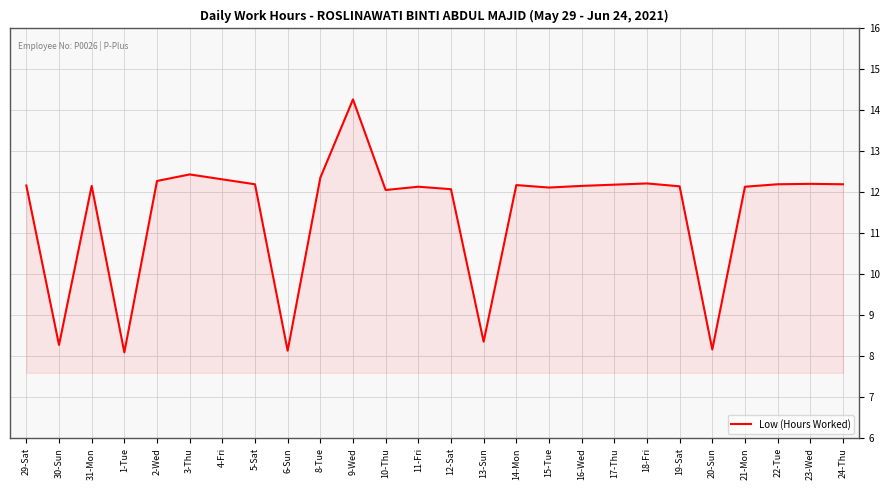

Does the chart display data point markers on the line(s)?

No